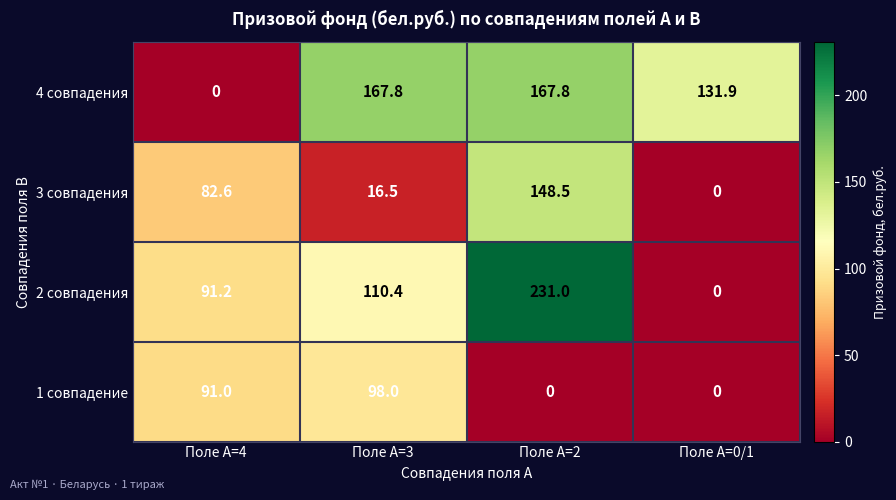

True or false: 2 совпадения has a value of -93.8 at Поле A=0/1.

False